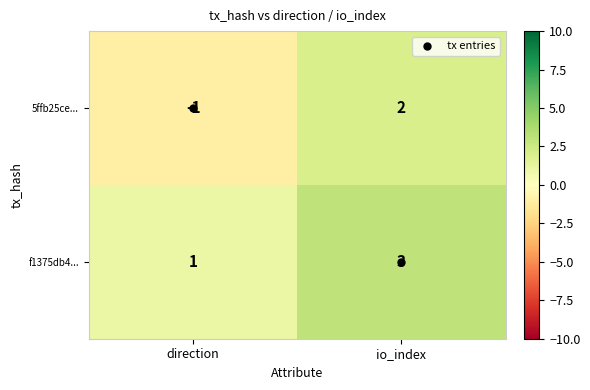

At direction, list the series in order from largest to smallest.

f1375db4..., 5ffb25ce...